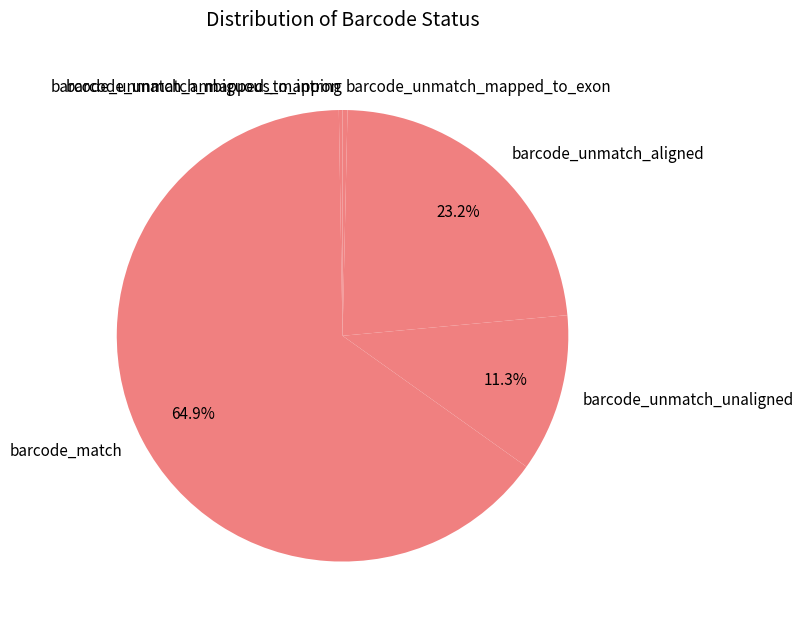

Which category accounts for the majority?

barcode_match